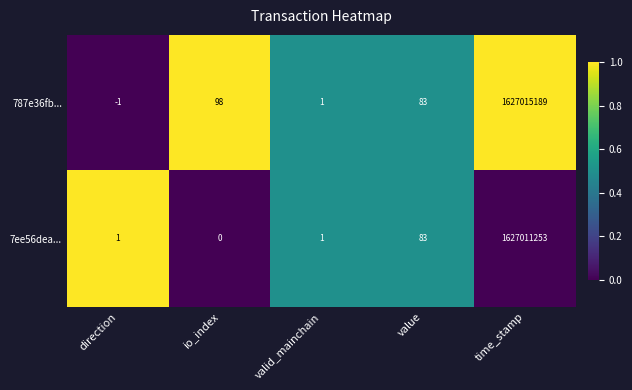

Which series has the largest total across all categories?

787e36fb...